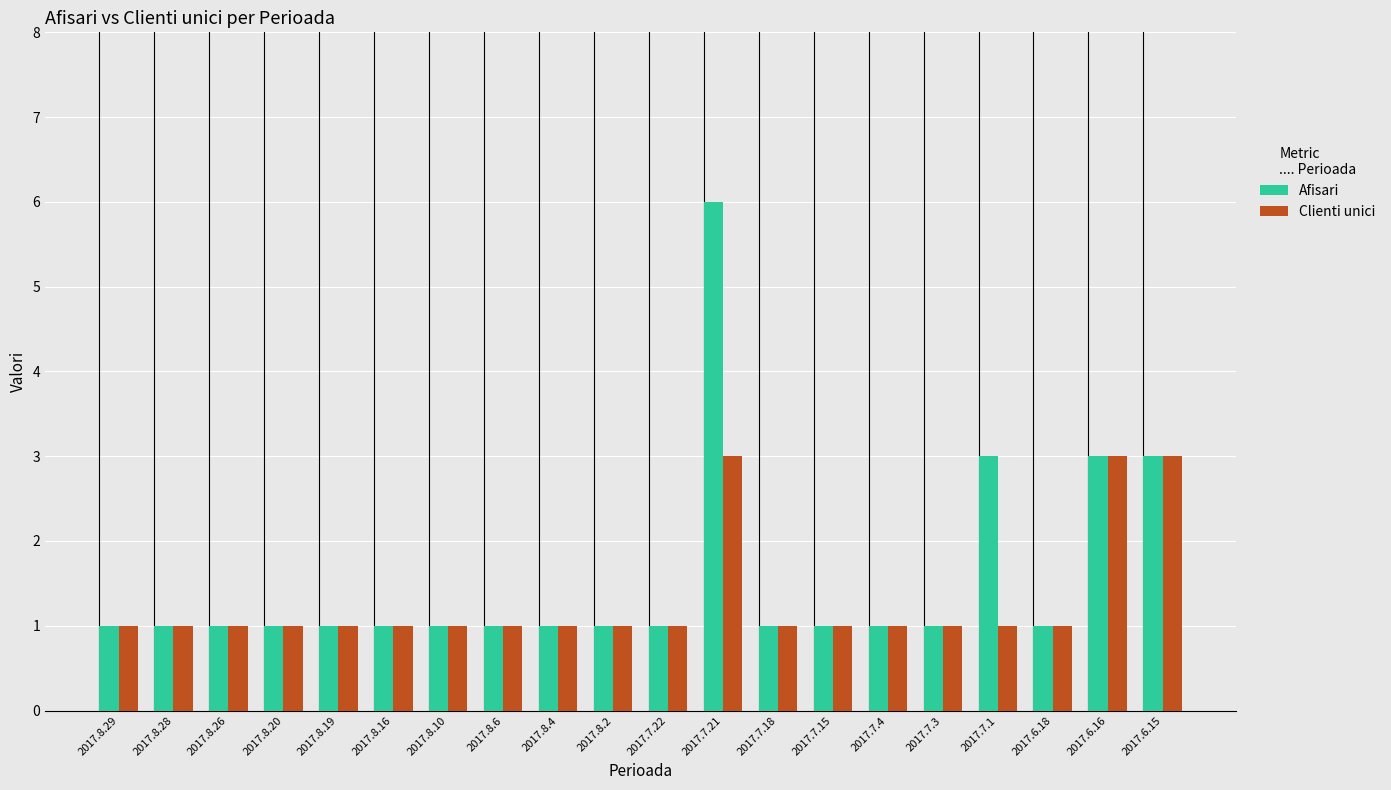

Which series has the largest total across all categories?

Afisari